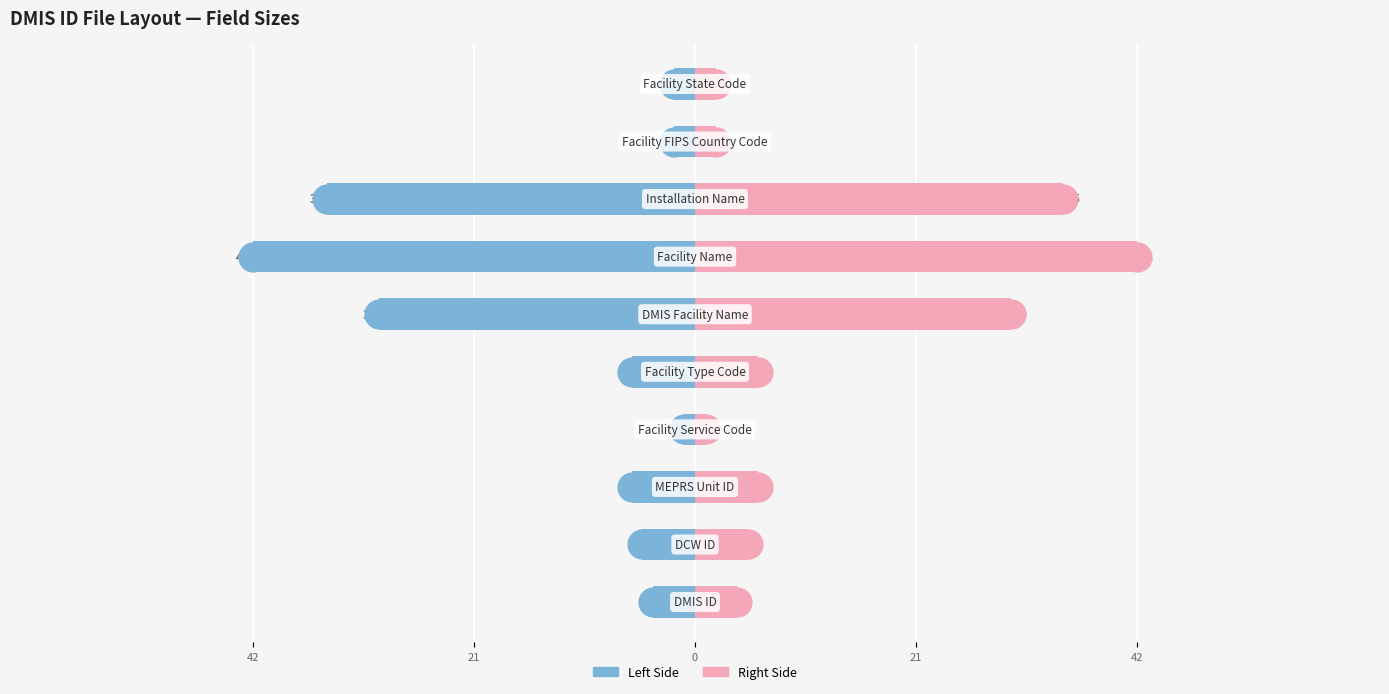

At how many categories does at least one series exceed 9?

3